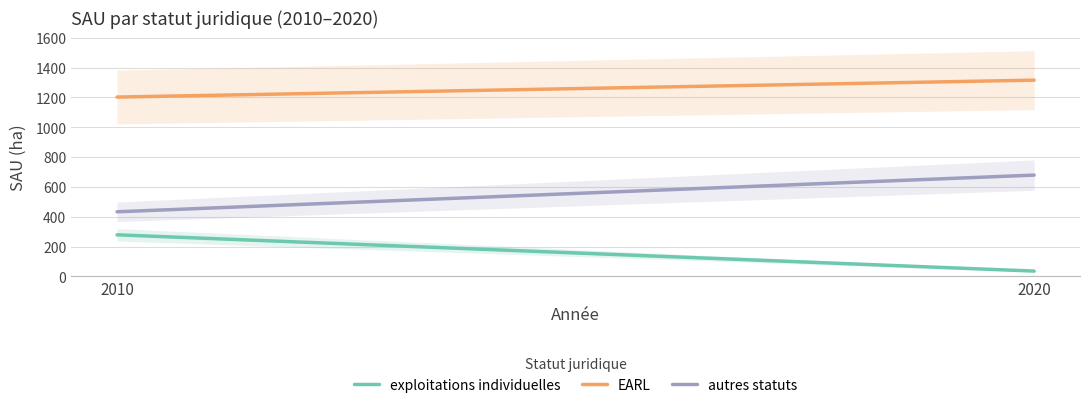

At which label does autres statuts reach its minimum?

2010